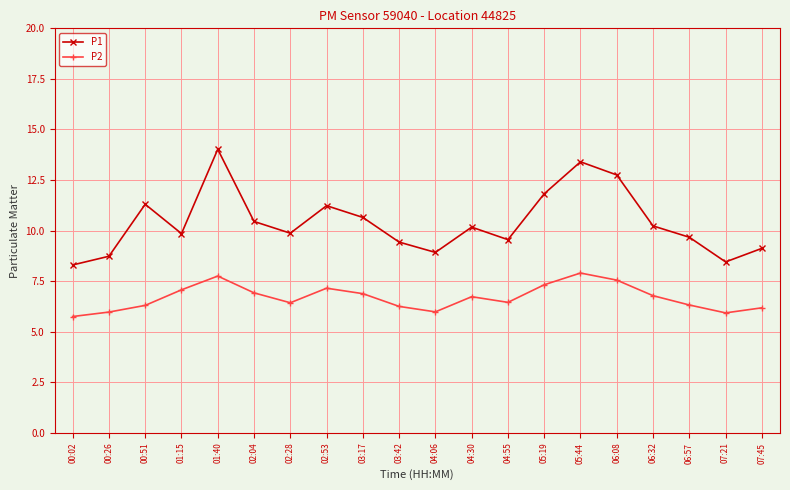

What is the spread (max minus min) of values at 01:40?

6.3